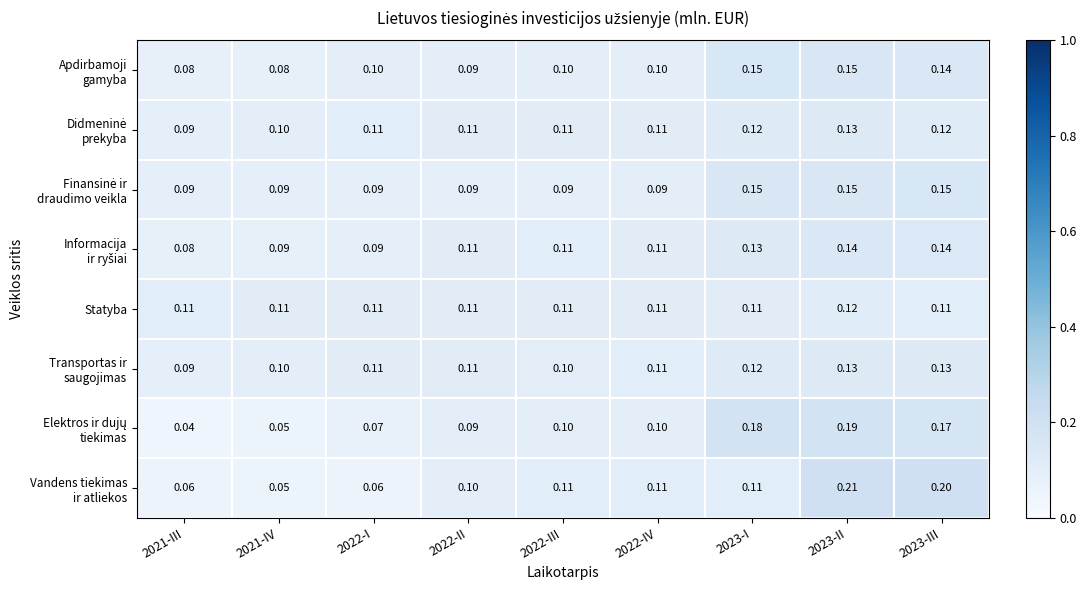

How many series are shown in this chart?

8